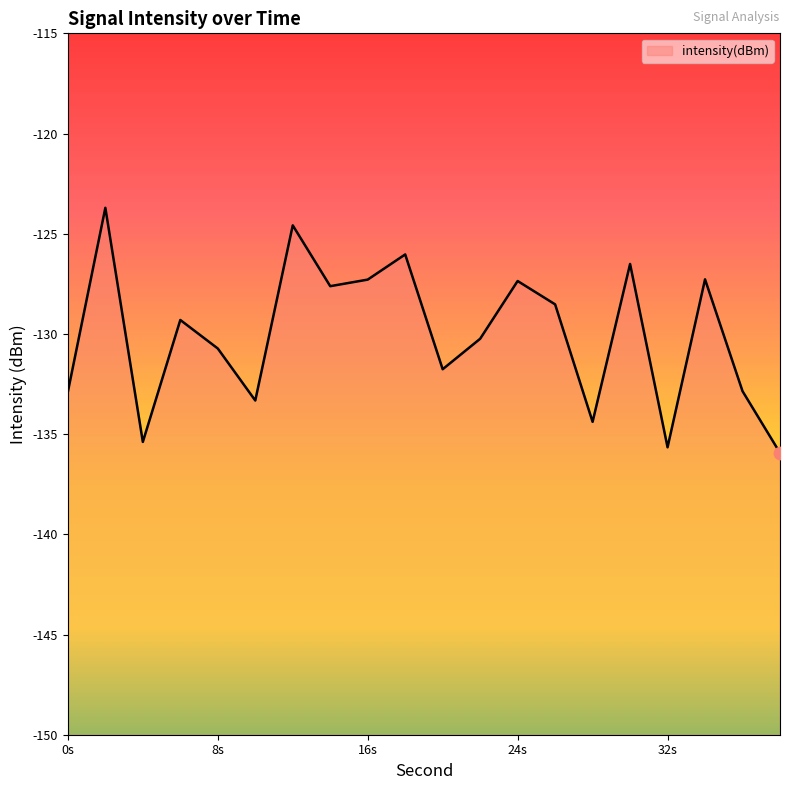

Which has a higher value, 26 or 10?

26